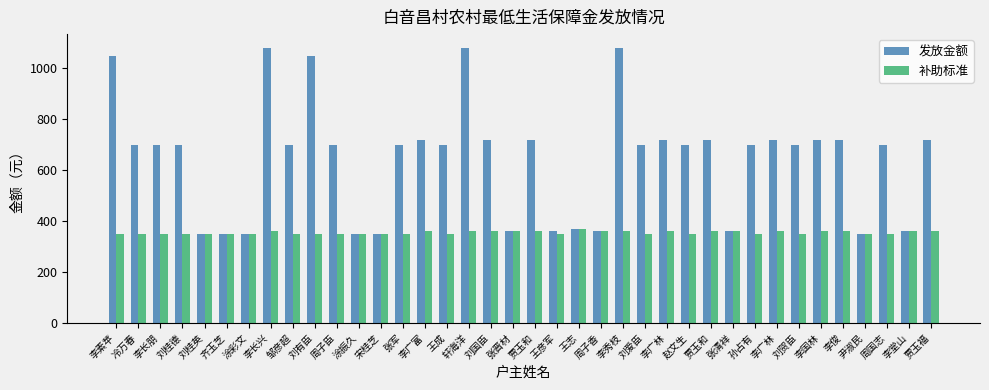

What are all the series names shown in the legend?

发放金额, 补助标准